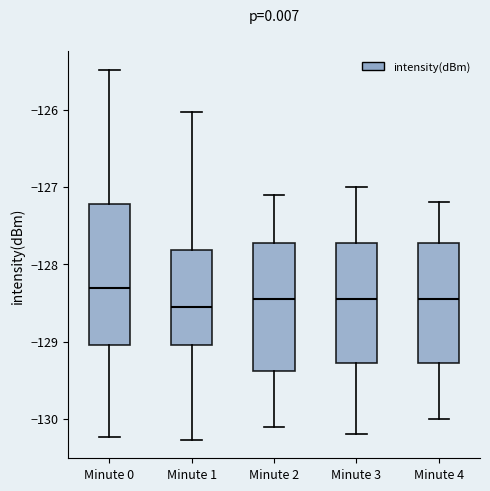

Which box has the highest median line?

Minute 0